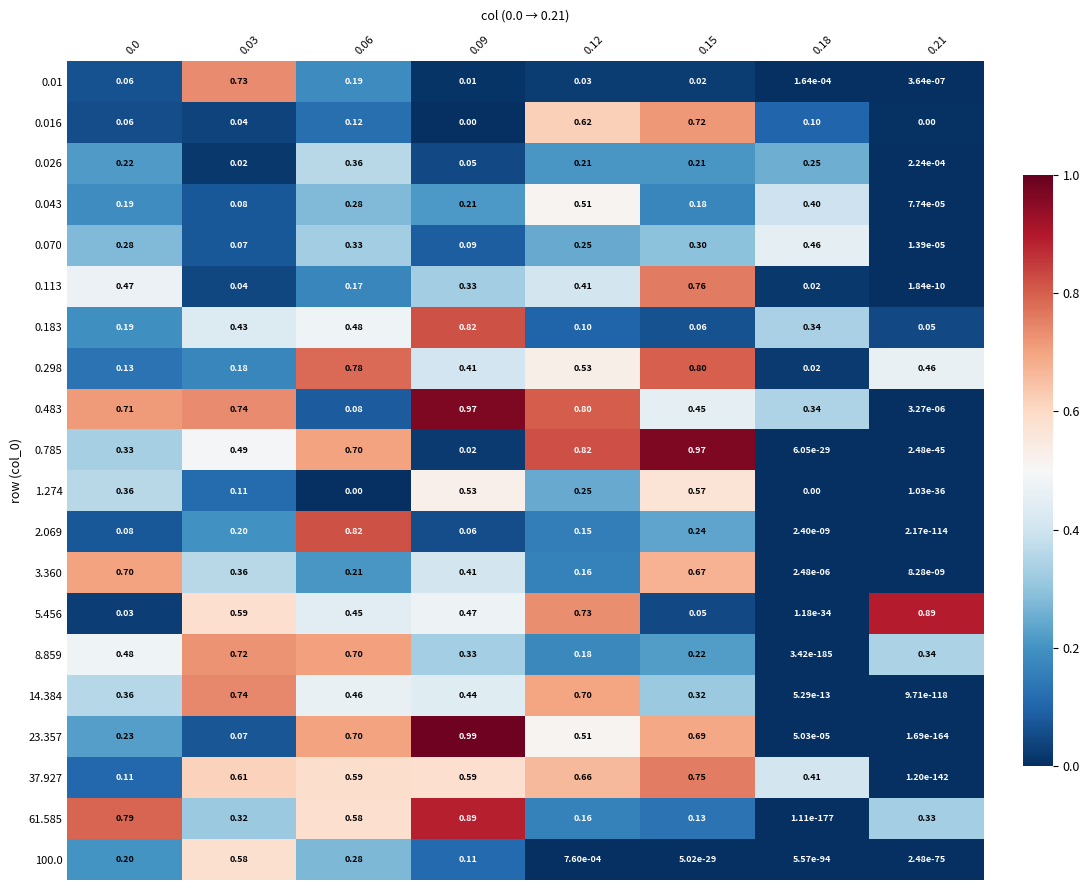

Is the value of 61.585 at 0.09 greater than the value of 37.927 at 0.21?

Yes